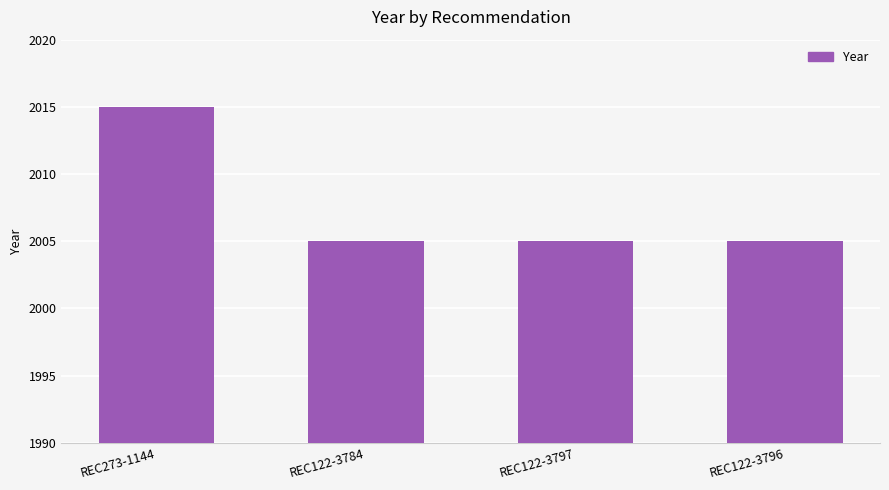

What is the sum of the values at REC273-1144 and REC122-3784?

4020